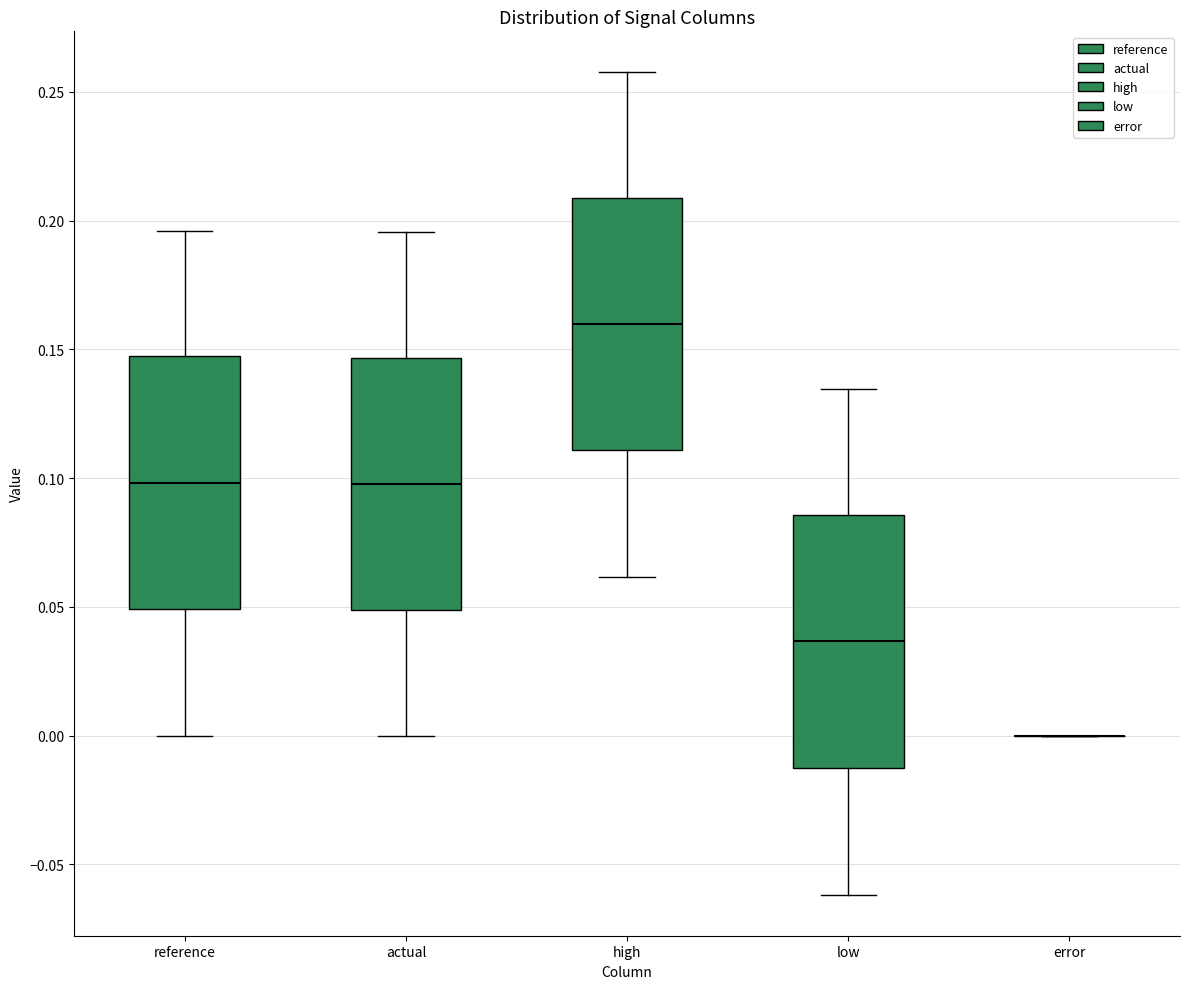

Reading left to right, read every box against the y-axis: the position of its median line, the range the box covers, and the ends of its whiskers. The values are not printed on the chart, so give them approximately, as read against the axis.

reference: median 0.100, box 0.050 to 0.145, whiskers 0.000 to 0.195
actual: median 0.100, box 0.050 to 0.145, whiskers 0.000 to 0.195
high: median 0.160, box 0.110 to 0.210, whiskers 0.060 to 0.260
low: median 0.035, box -0.015 to 0.085, whiskers -0.060 to 0.135
error: box collapsed to a line at 0.000, whiskers 0.000 to 0.000